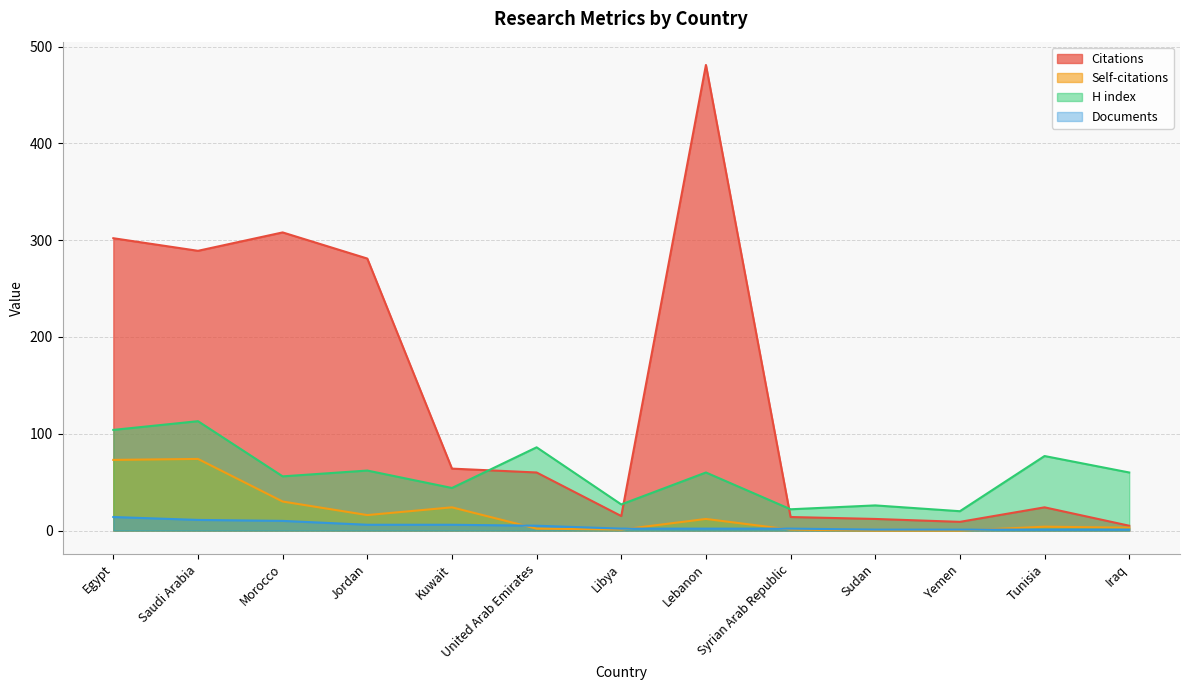

What is the highest value of the Documents series?

14